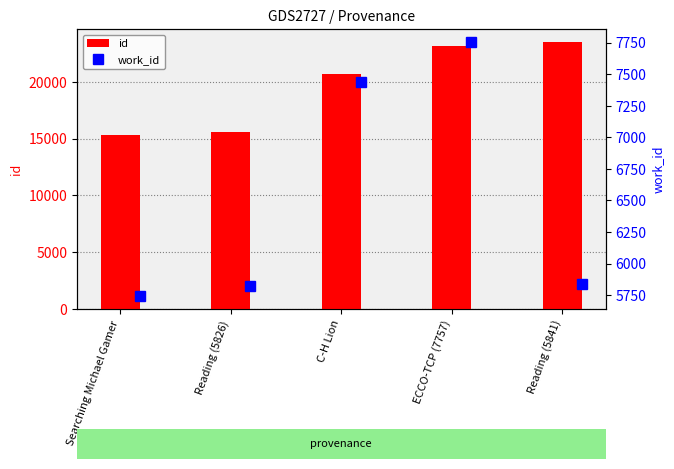

What is the average value of the work_id series?

6521